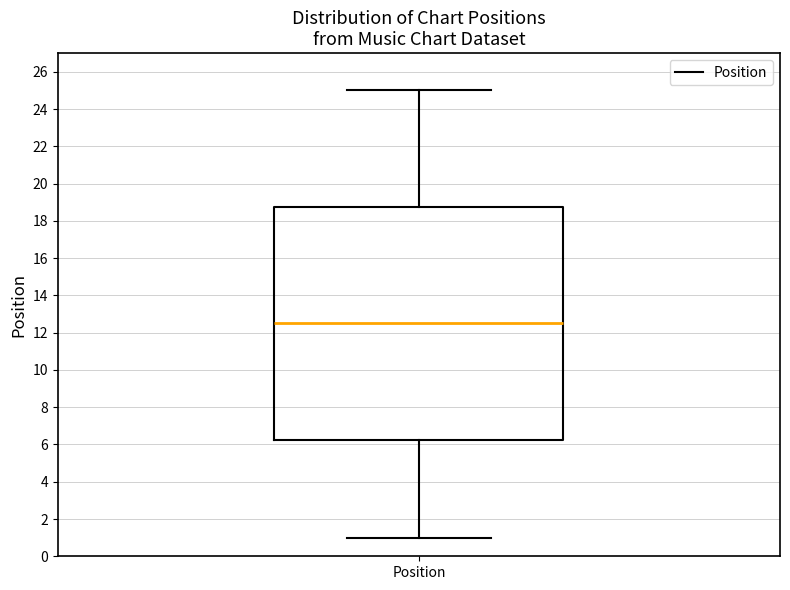

Read this box plot against the y-axis: the position of the median line, the range covered by the box, and the ends of both whiskers. The values are not printed on the chart, so give them approximately, as read against the axis.

median 12.6, box 6.2 to 18.8, whiskers 1.0 to 25.0